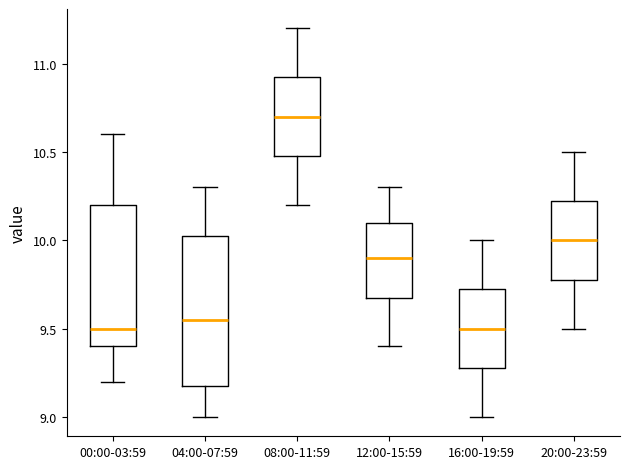

Where does the lower whisker of the box for 00:00-03:59 end on the y-axis? The values are not printed on the chart, so give them approximately, as read against the axis.

9.20